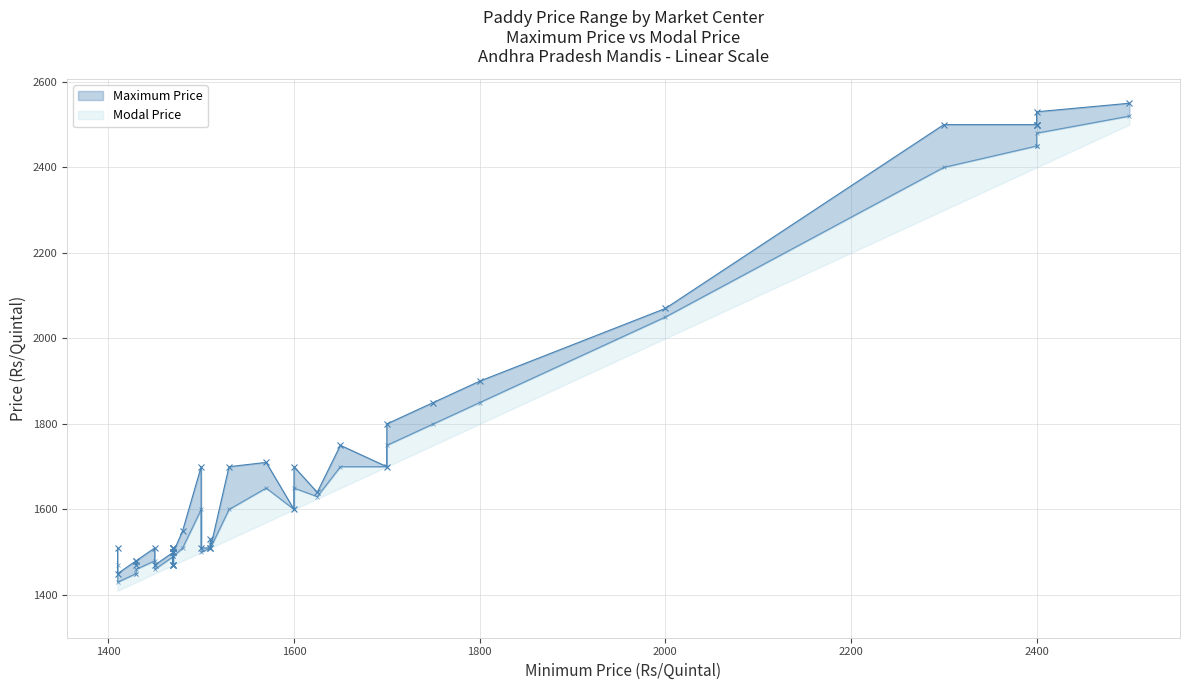

Is it true that Modal Price equals 461 at 1470?

False